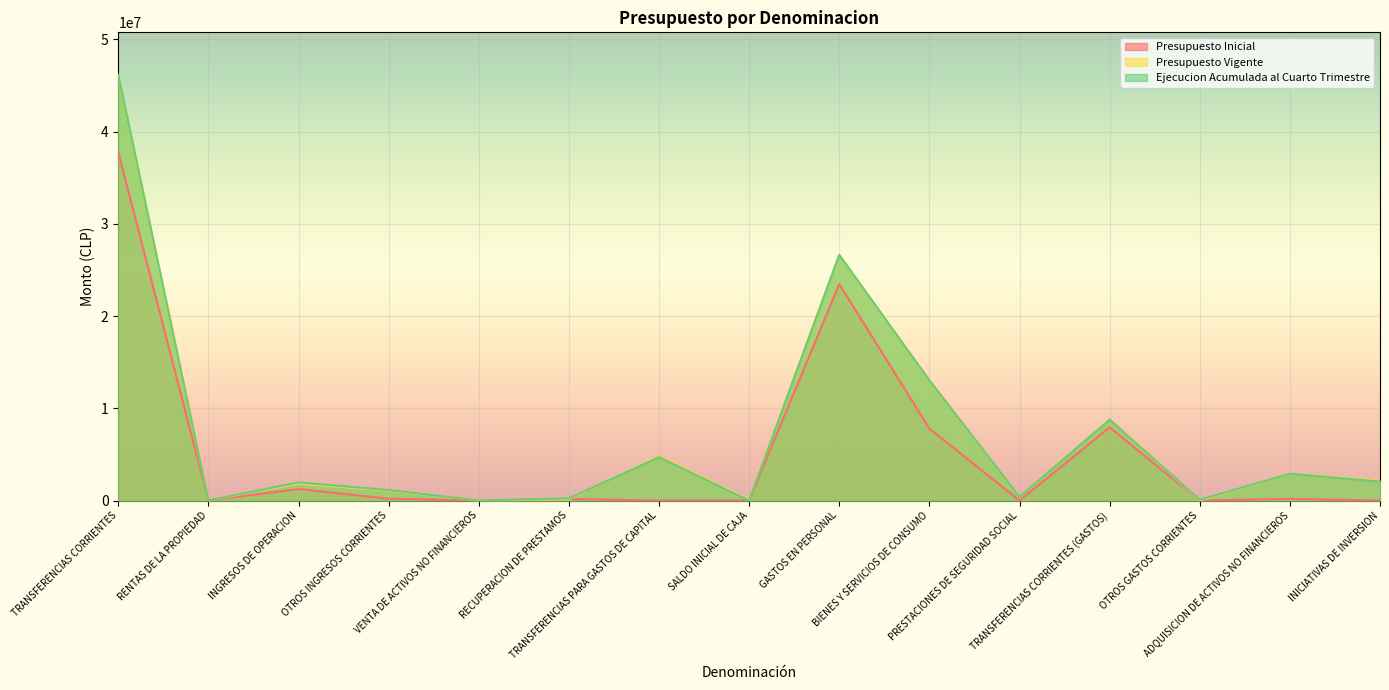

Reading left to right, extract all data points from this chart.

Presupuesto Inicial: 37753219	22458	1253343	196716	0	171289	0	9408	23475456	7806330	0	7936131	0	179070	0
Presupuesto Vigente: 46152960	12604	1850006	1087304	2568	137472	4835015	75013	26637897	13035258	404059	8816816	0	2918886	2155157
Ejecucion Acumulada al Cuarto Trimestre: 46149801	14181	1961334	1140930	2568	230992	4710139	0	26631054	13033918	404059	8770196	77838	2911241	2057842